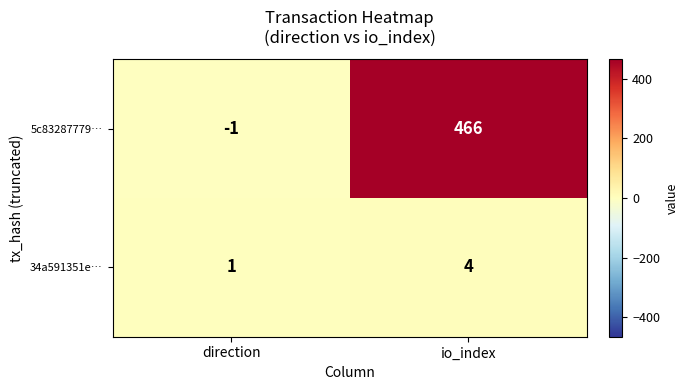

What is the greatest value displayed?

466